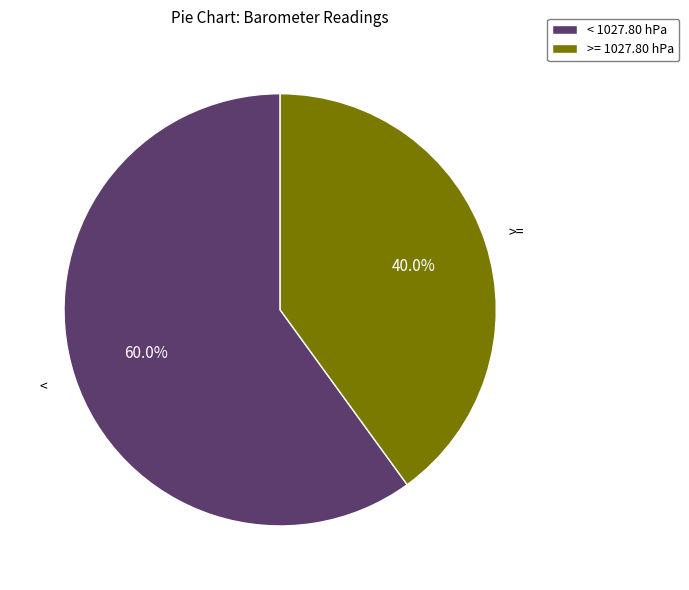

Between >= 1027.80 hPa and < 1027.80 hPa, which is larger?

< 1027.80 hPa